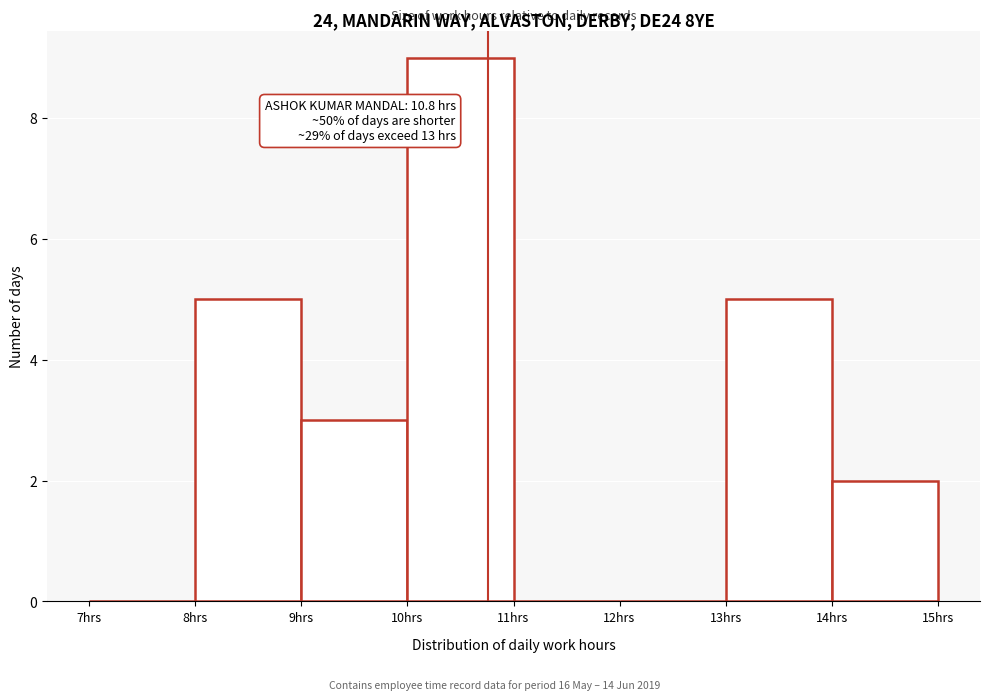

Over which range of the x-axis is the bar tallest?

10 to 11